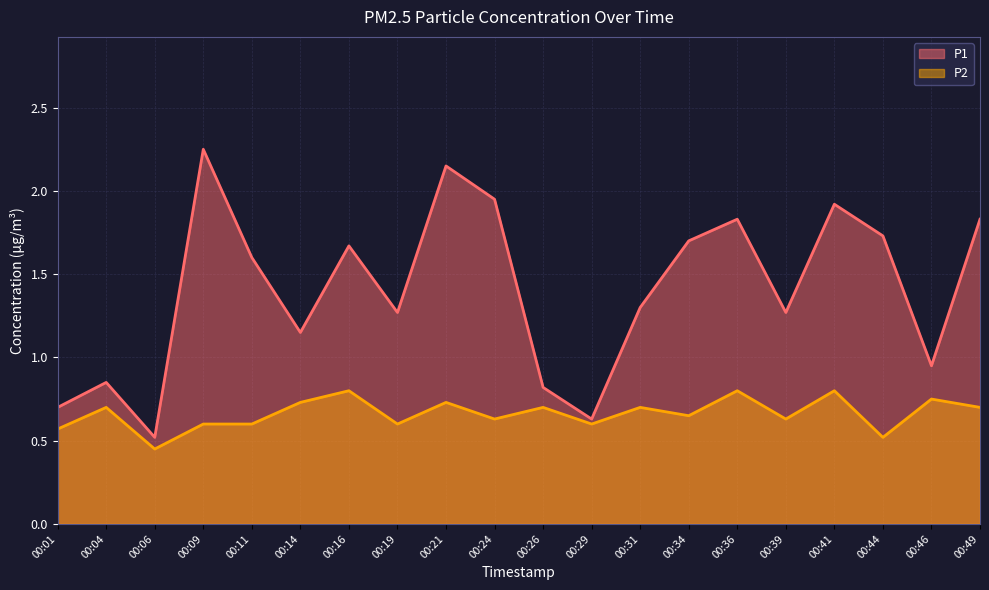

What is the difference between the maximum and minimum values in the P2 series?

0.4